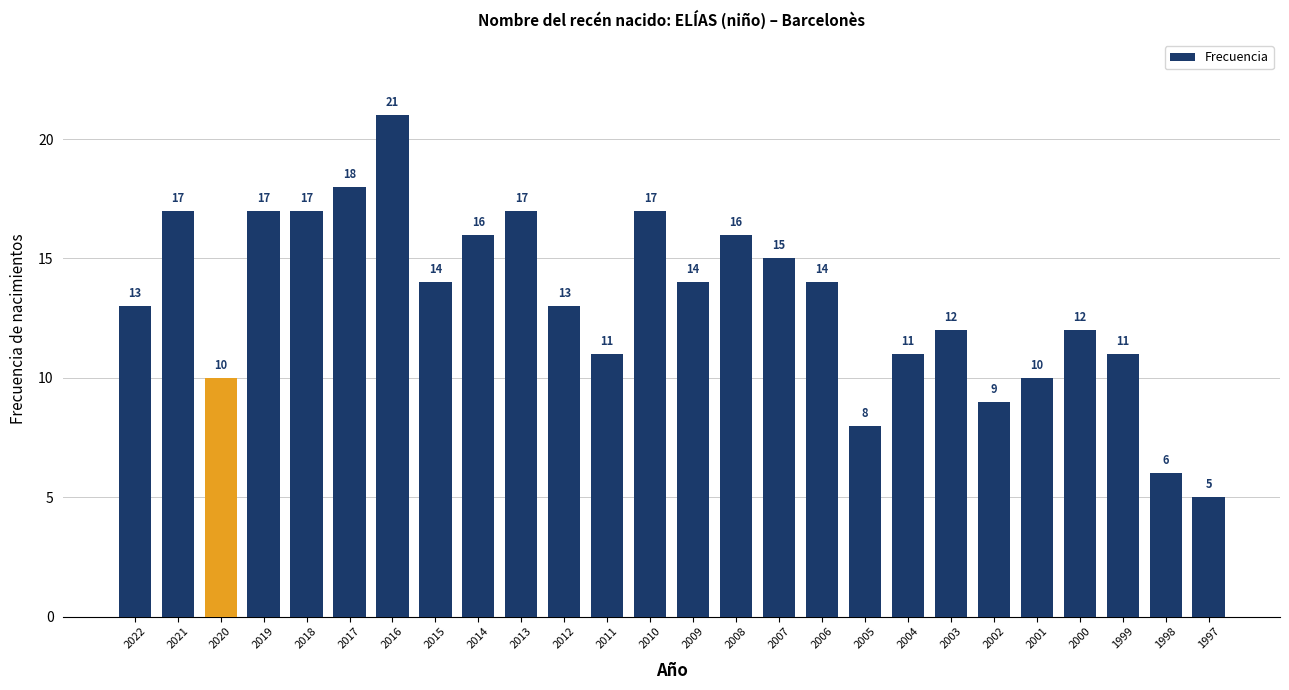

Is it true that the value at 2009 is 14?

True